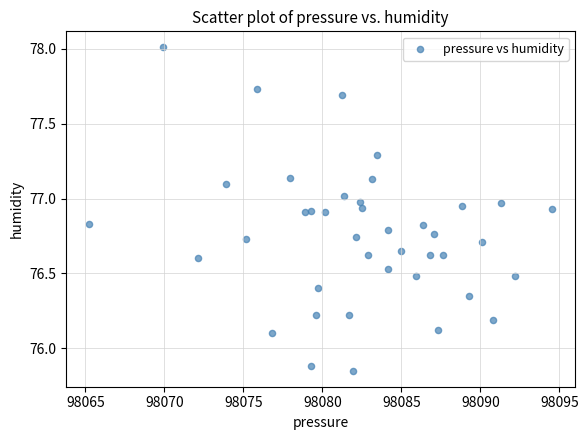

What is the range of X values (max minus min)?

29.3